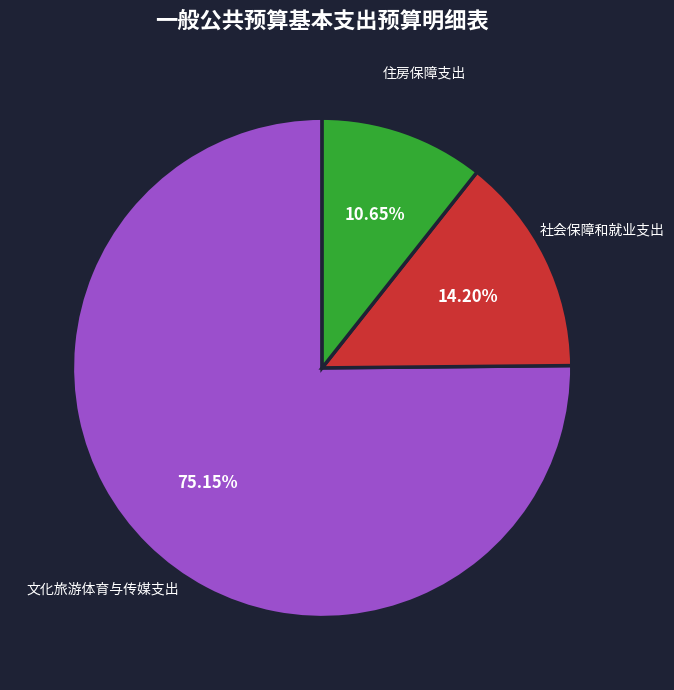

To the nearest percent, what is the average slice percentage?

33%